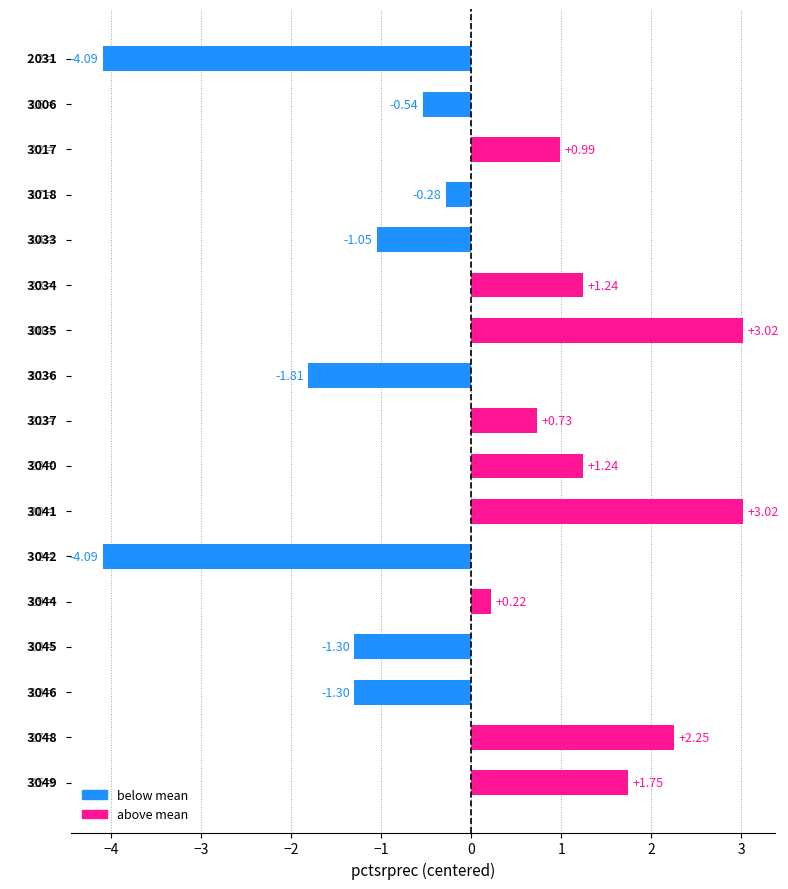

How many negative values are there?

8